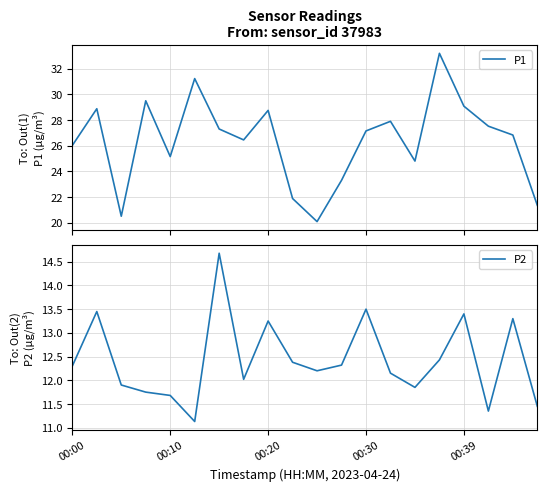

What is the highest value of the P1 series?

33.2